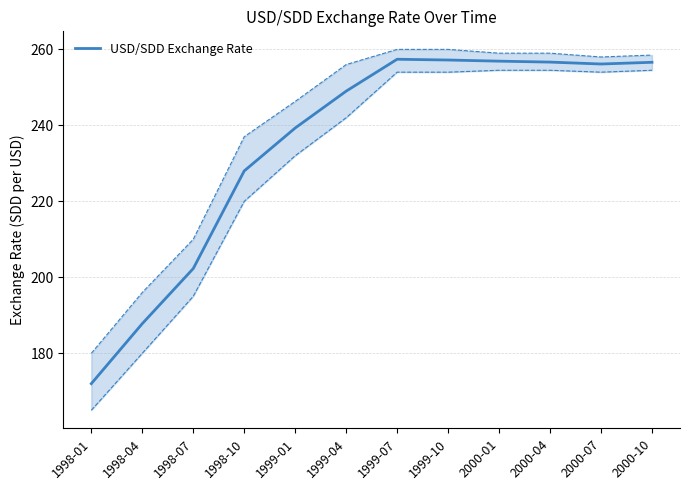

The chart shows a value of 94.6 at 2000-01. True or false?

False